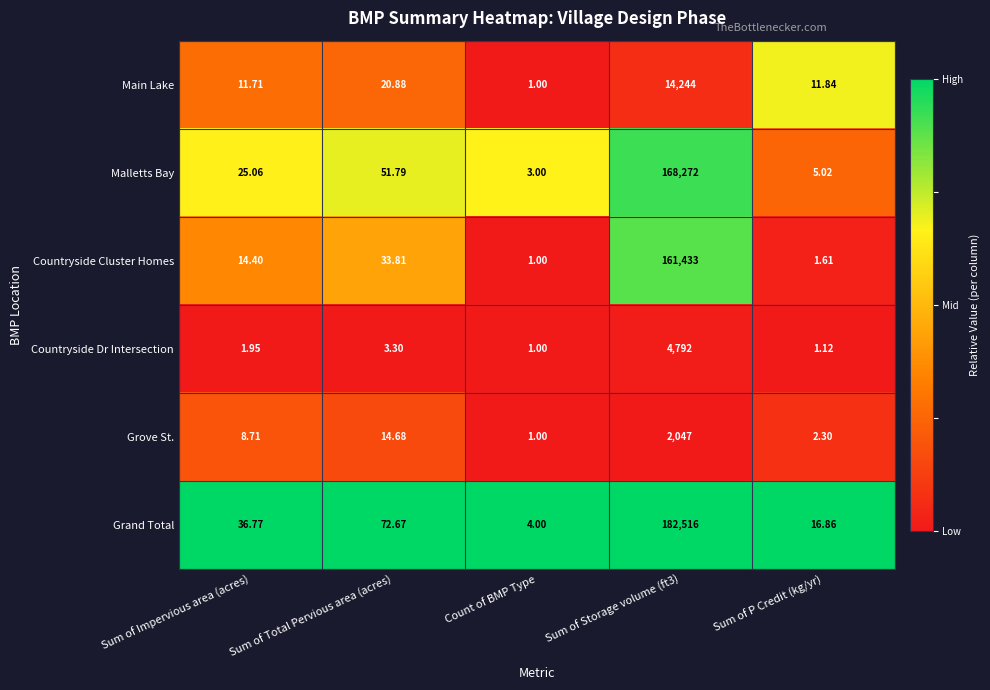

Where is Grand Total nearest to the value 91260?

Sum of Total Pervious area (acres)